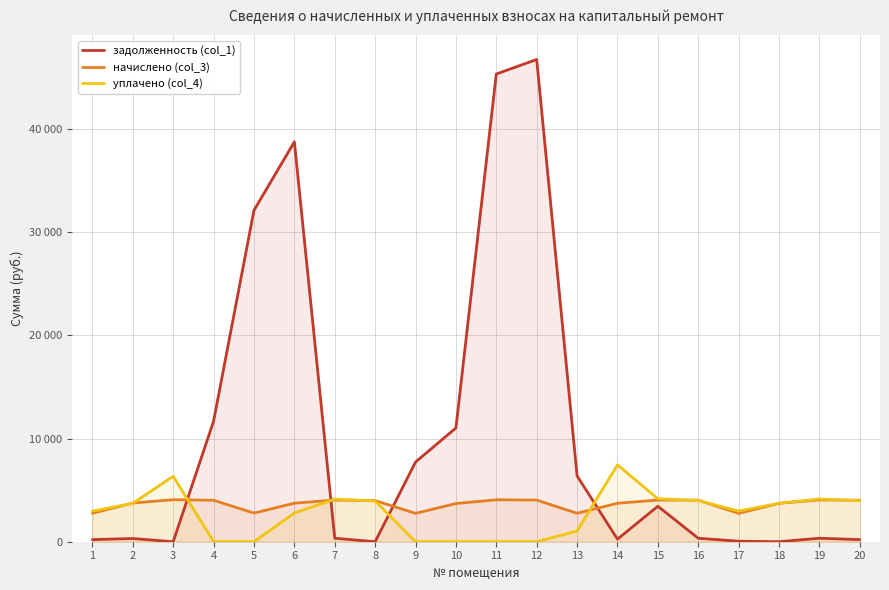

How many data points in задолженность (col_1) are above 337?

10